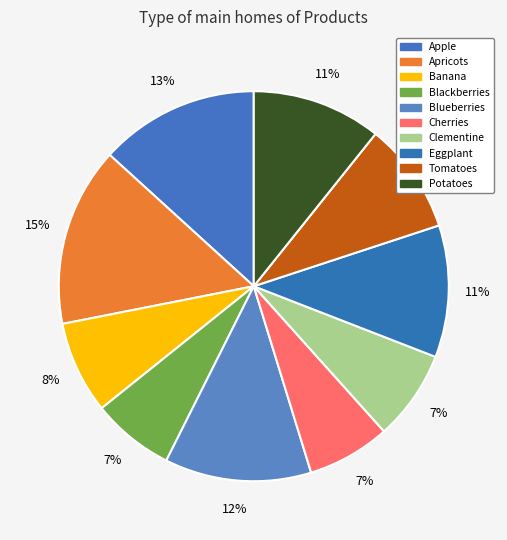

The Clementine slice represents 1% of the pie. True or false?

False